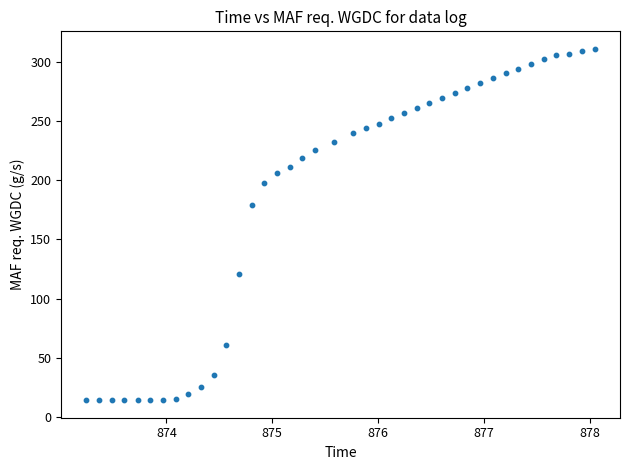

What Y value in the scatter plot is closest to 162?

178.6